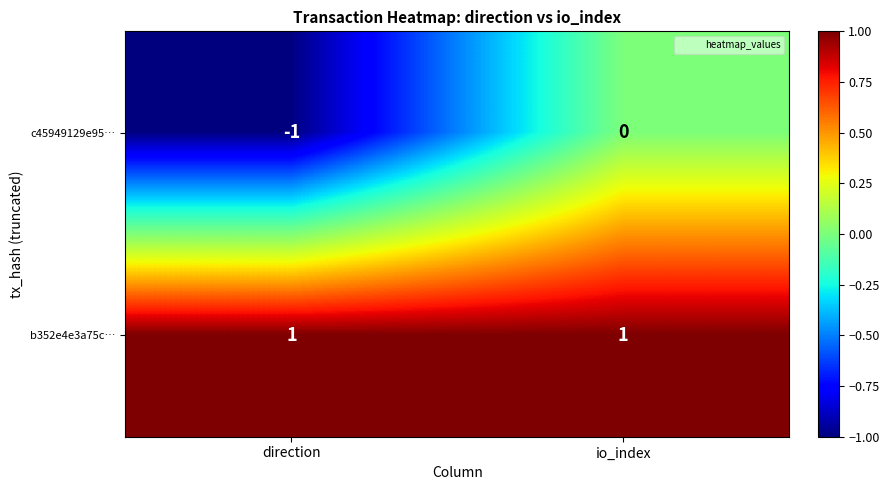

List the series in order of their overall mean, highest first.

b352e4e3a75c…, c45949129e95…